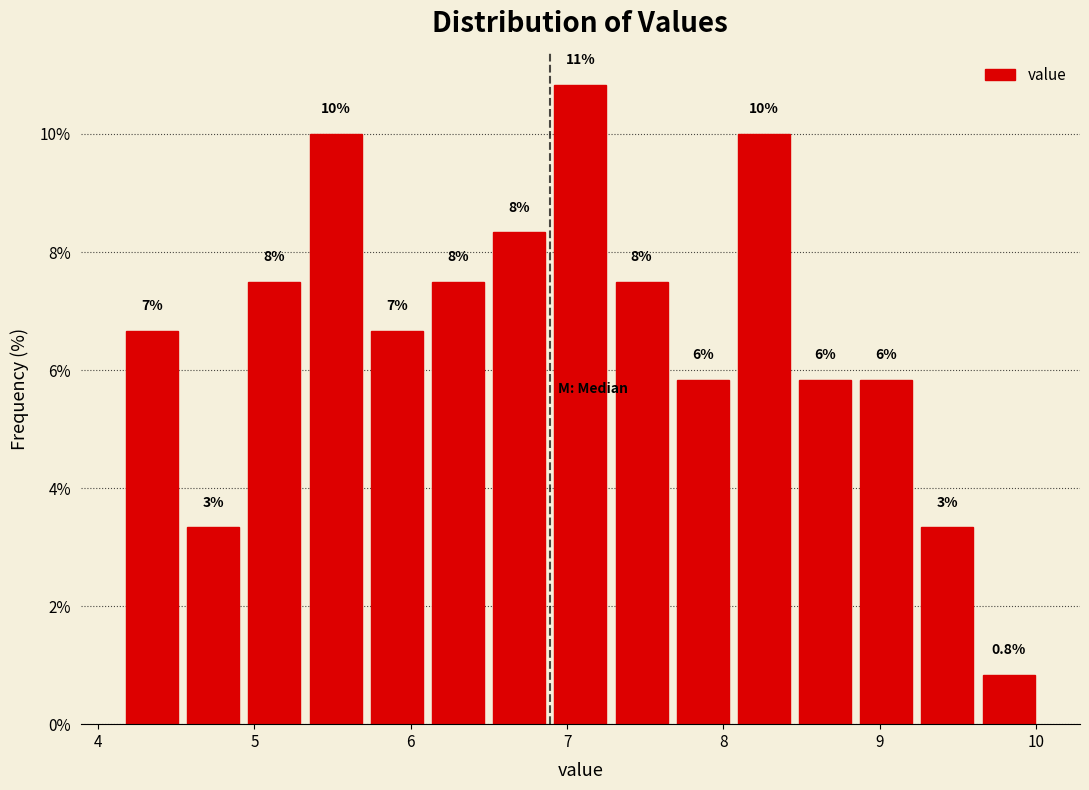

Around what value on the x-axis is the tallest bar? Give the approximate position of its centre, as read against the axis.

7.1